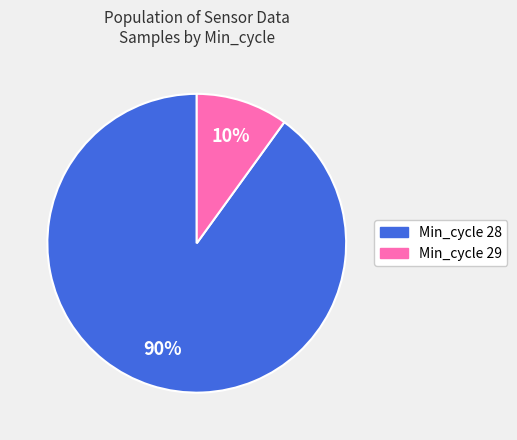

Rank the categories by value from highest to lowest.

Min_cycle 28, Min_cycle 29